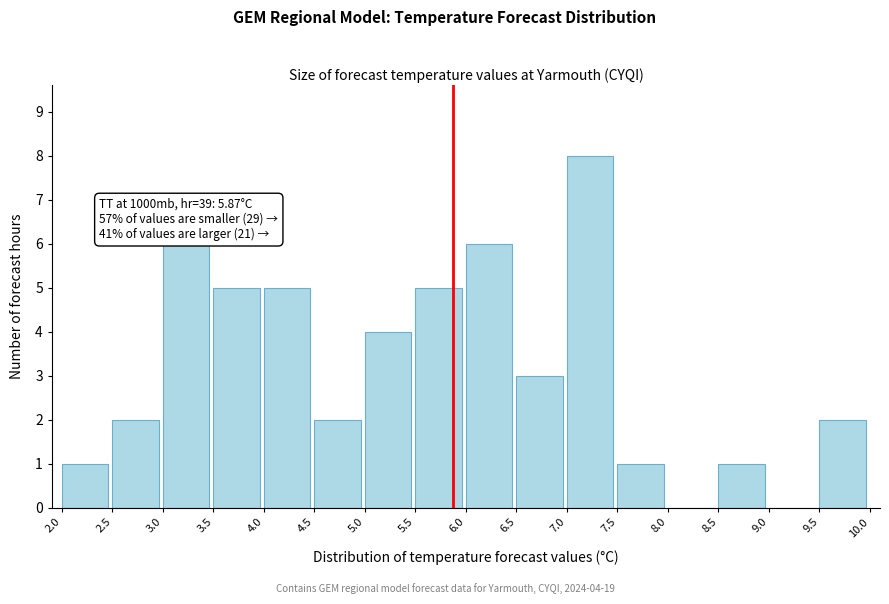

Over which range of the x-axis is the bar tallest?

7.0 to 7.5